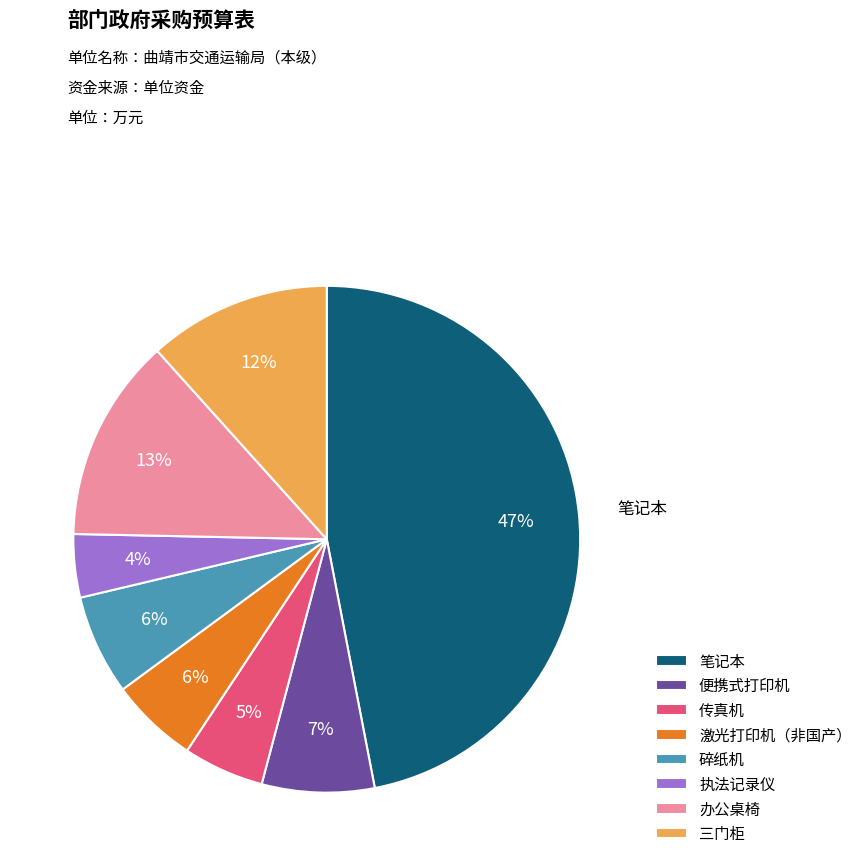

To the nearest percent, what is the difference between the 笔记本 and 碎纸机 slice percentages?

41%